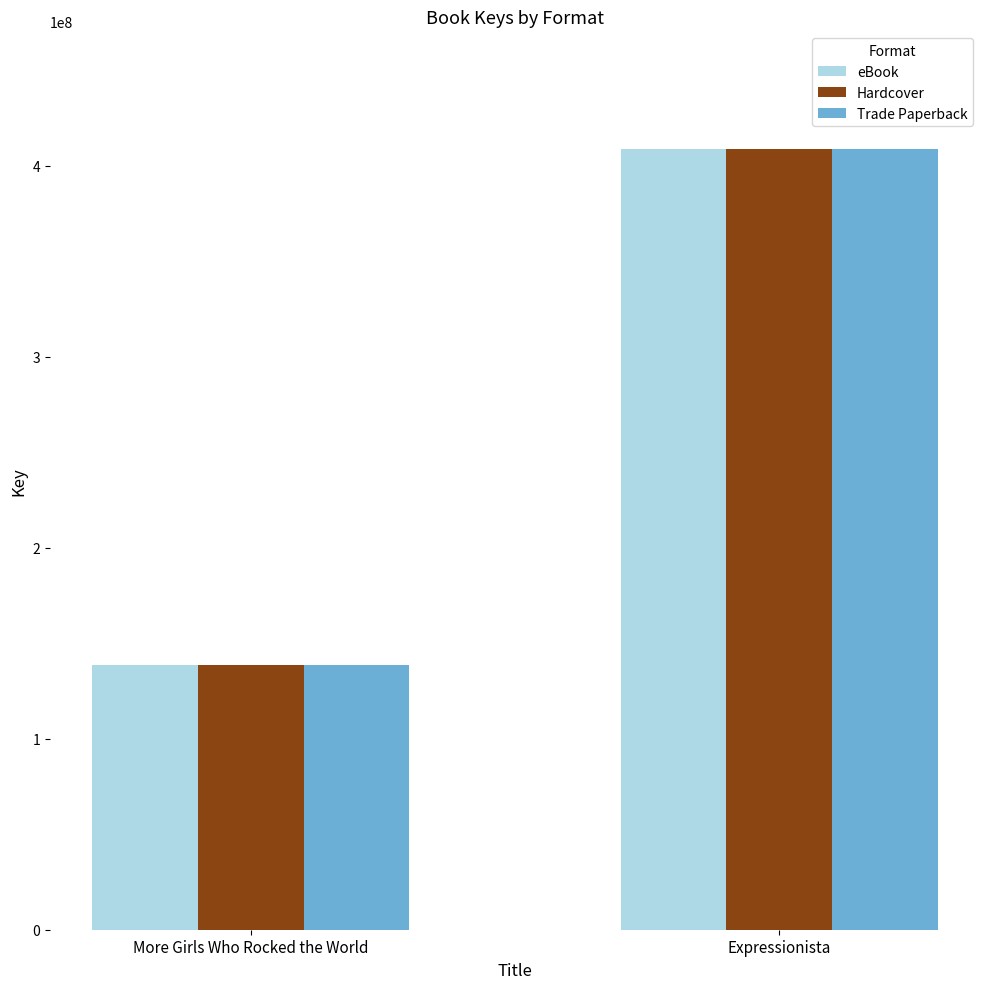

At which label does Trade Paperback reach its minimum?

More Girls Who Rocked the World